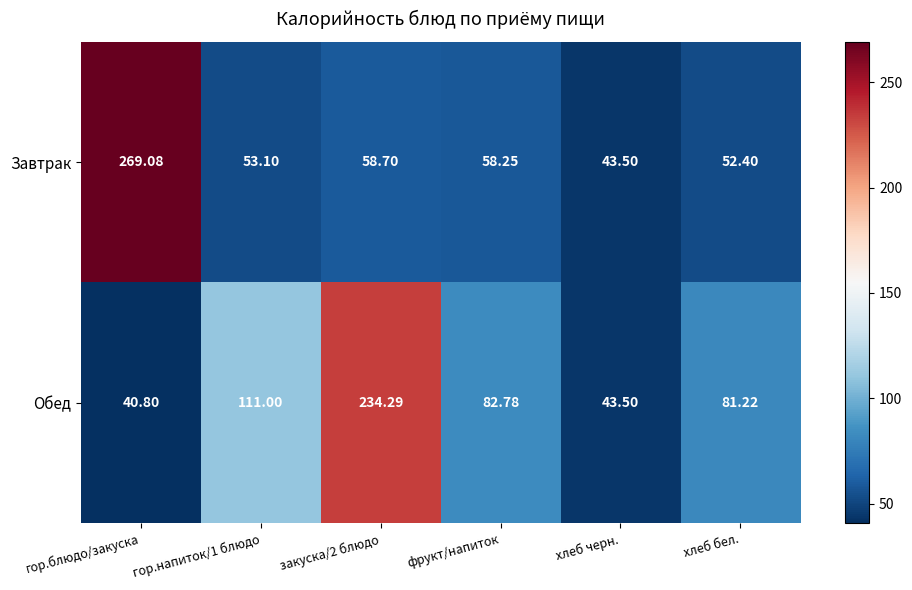

What is the difference between the highest and lowest values at закуска/2 блюдо?

175.6